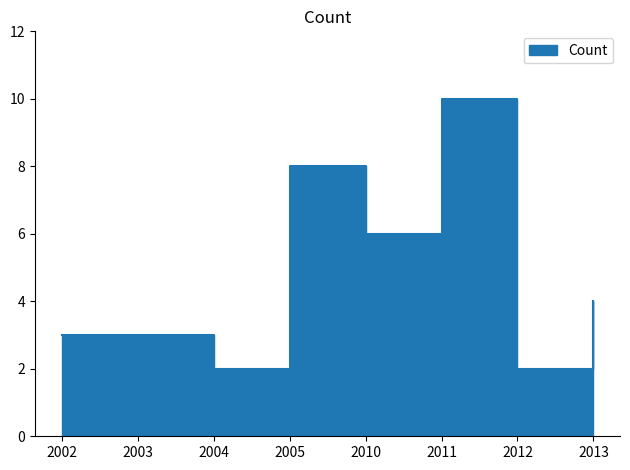

What is the difference between the maximum and second lowest values?

8